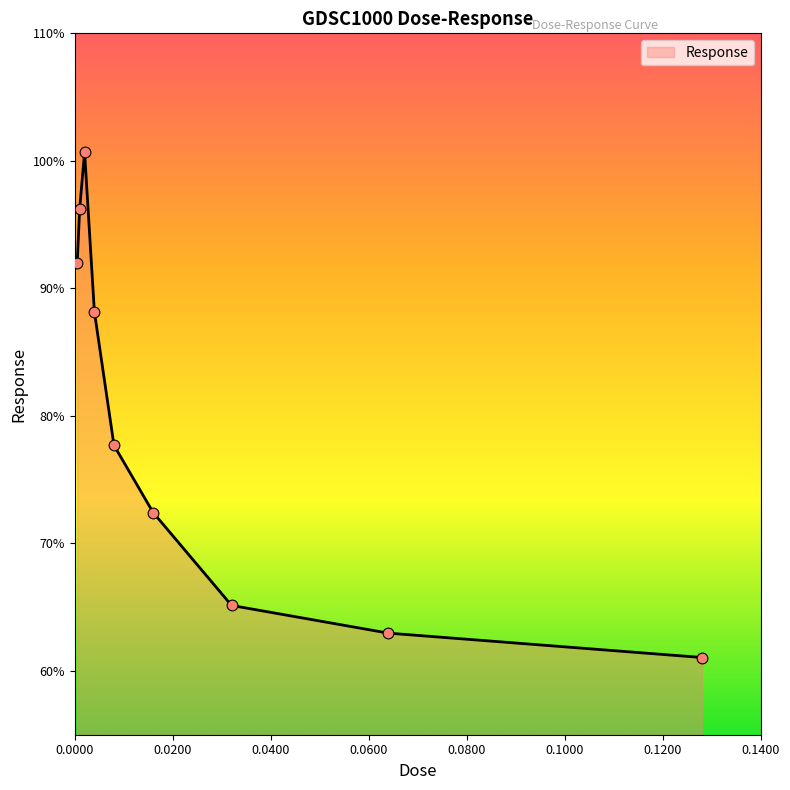

What is the smallest value displayed?

61.1